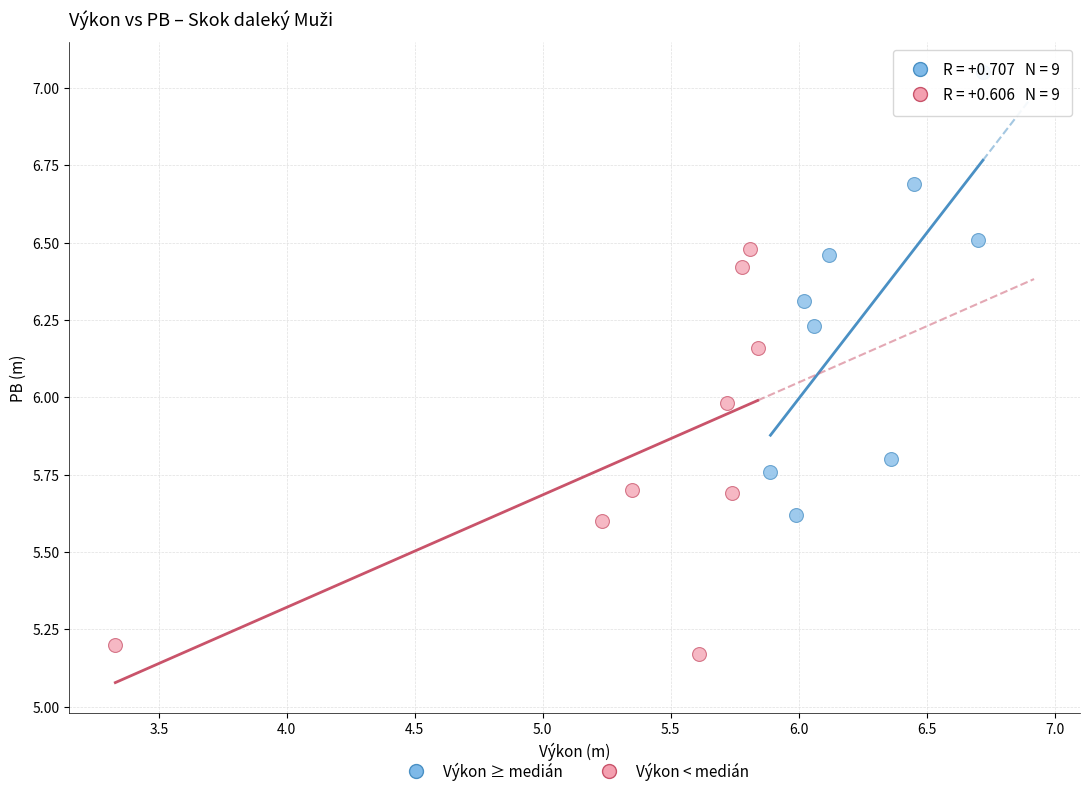

Which series reaches the minimum Y coordinate?

Výkon < medián